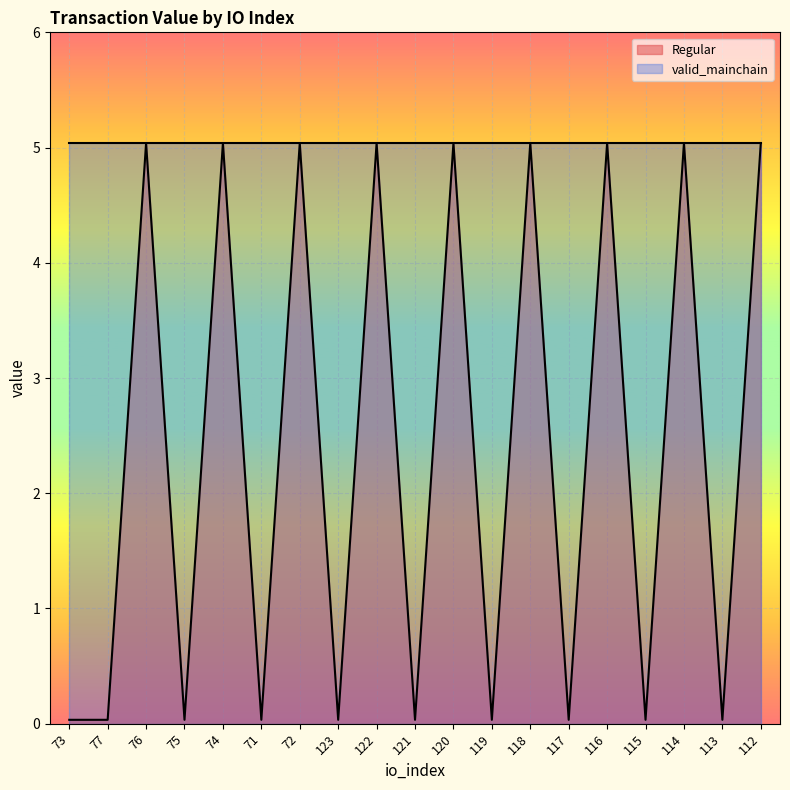

Does the chart display data point markers on the line(s)?

No